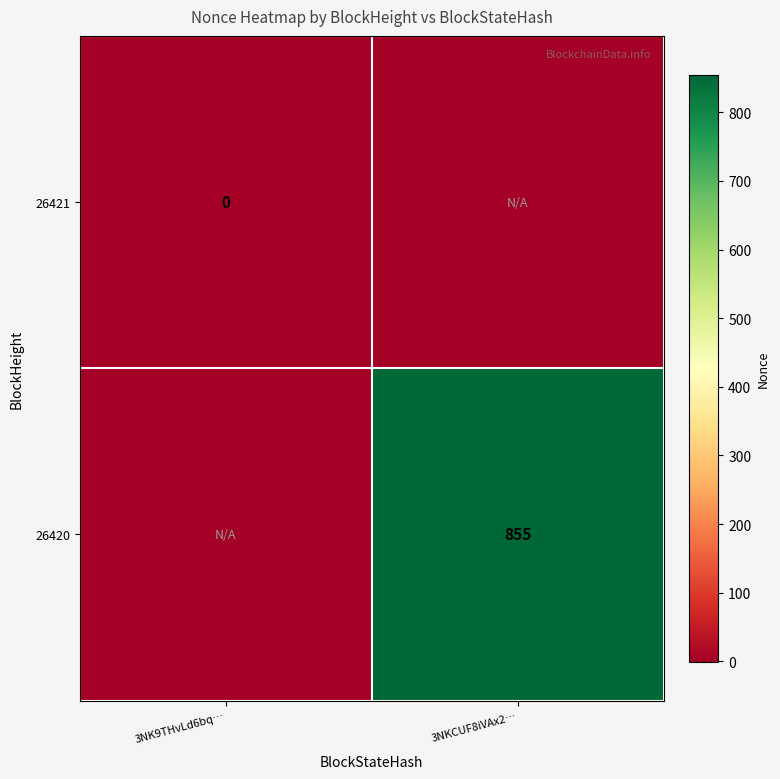

The 26420 series shows 1467 at 3NKCUF8iVAx2…. True or false?

False